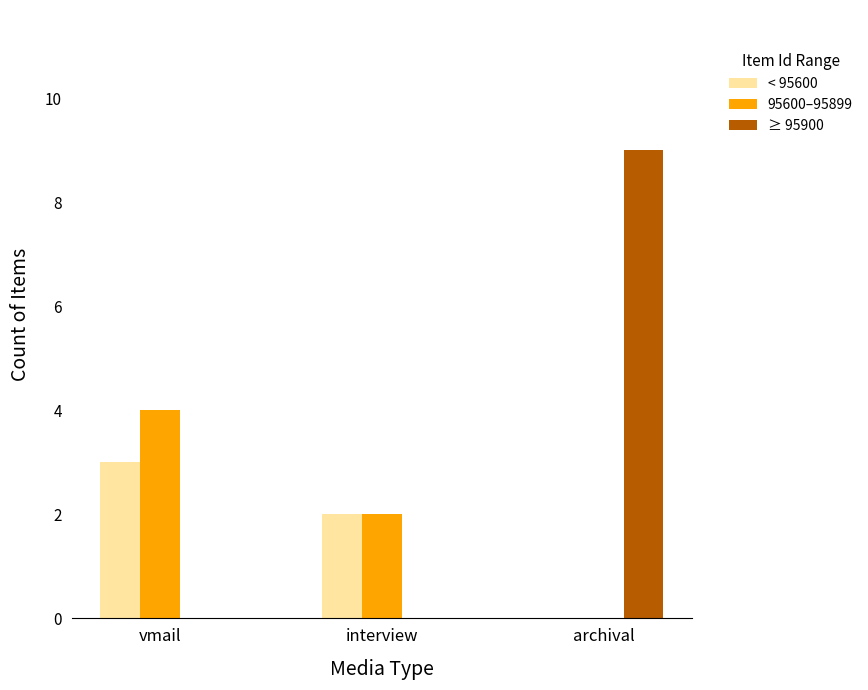

What is the spread (max minus min) of values at archival?

9